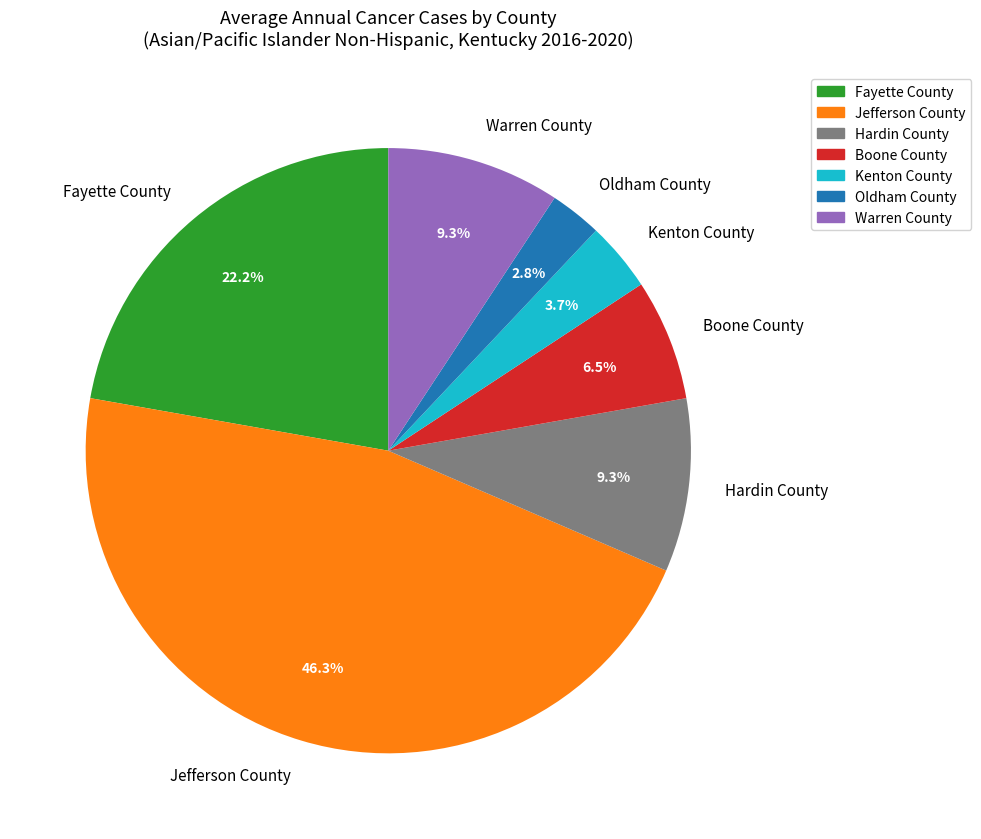

What is the total percentage of Jefferson County and Oldham County?

49.1%